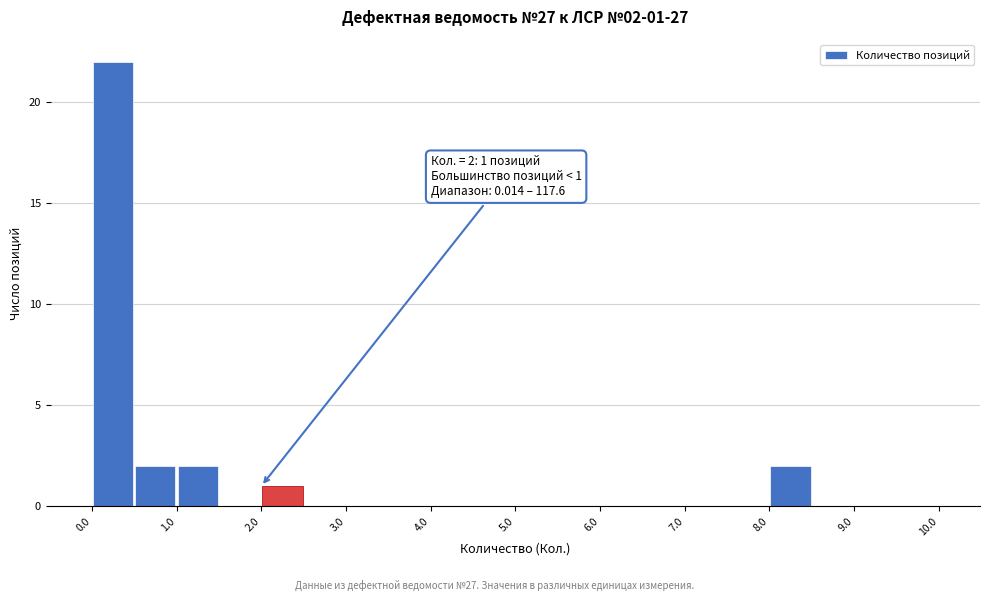

Which range on the x-axis has the tallest bar?

0.0 to 0.5